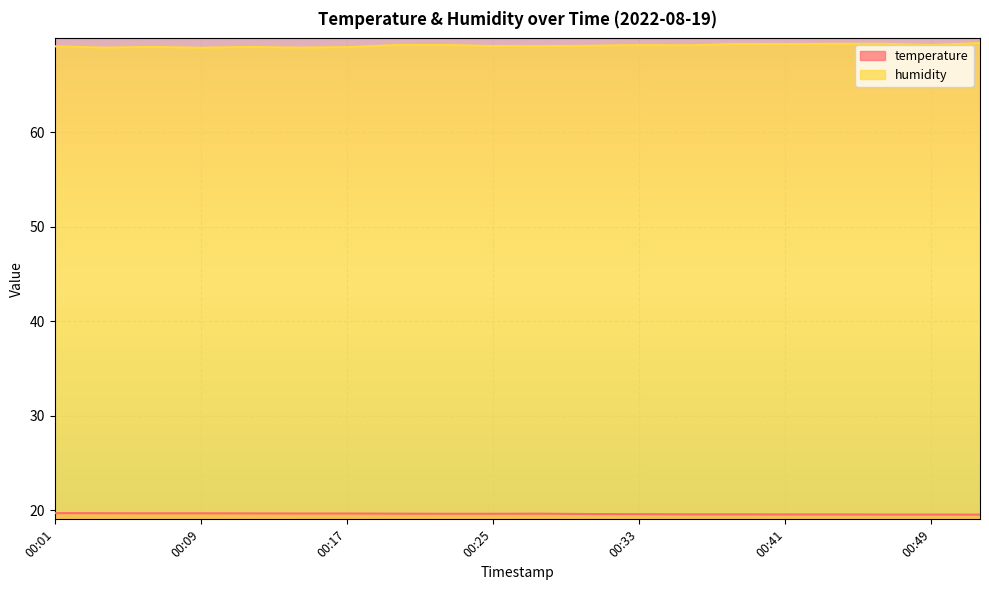

What are all the series names shown in the legend?

temperature, humidity